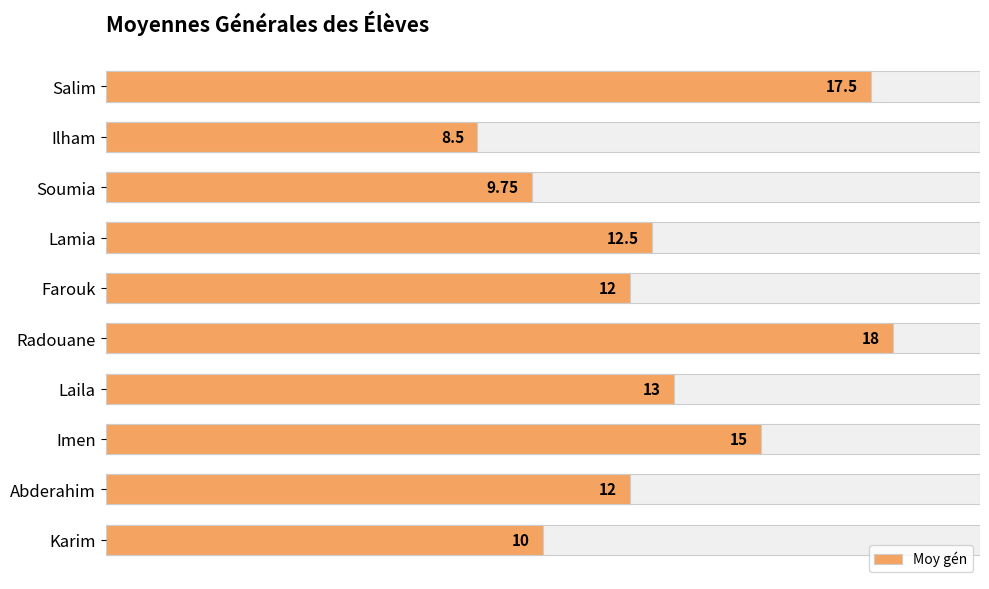

How many distinct data groups are displayed?

1